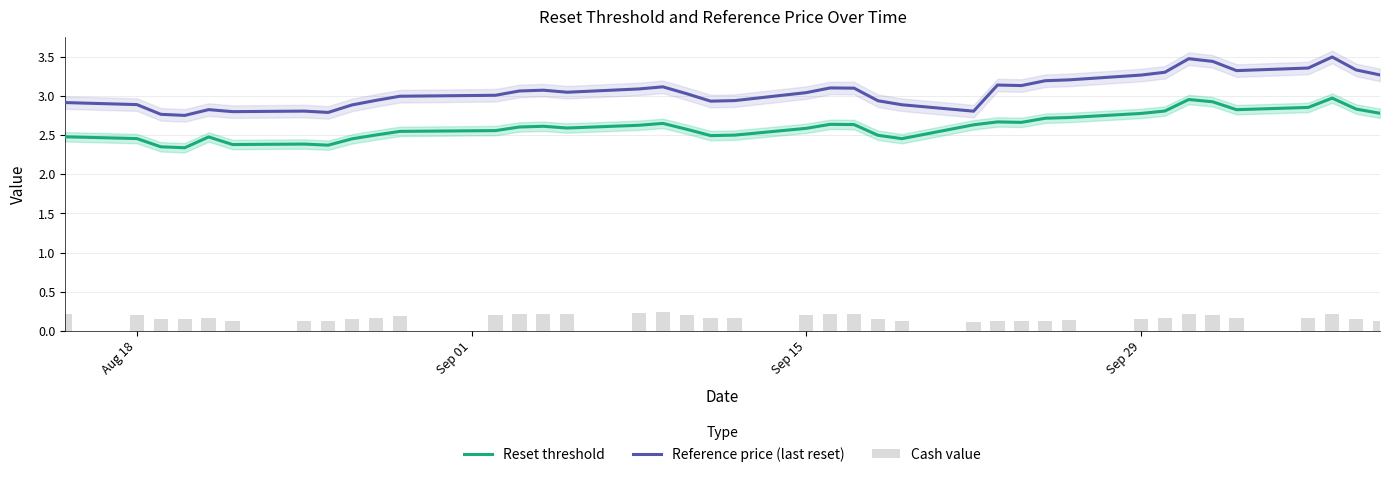

True or false: Reference price (last reset) and Reset threshold intersect in this chart.

False